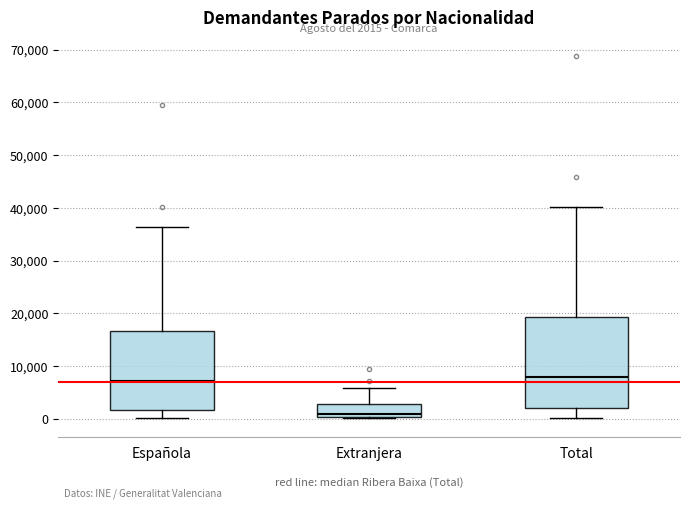

Which box is the tallest, from its lower edge to its upper edge?

Total